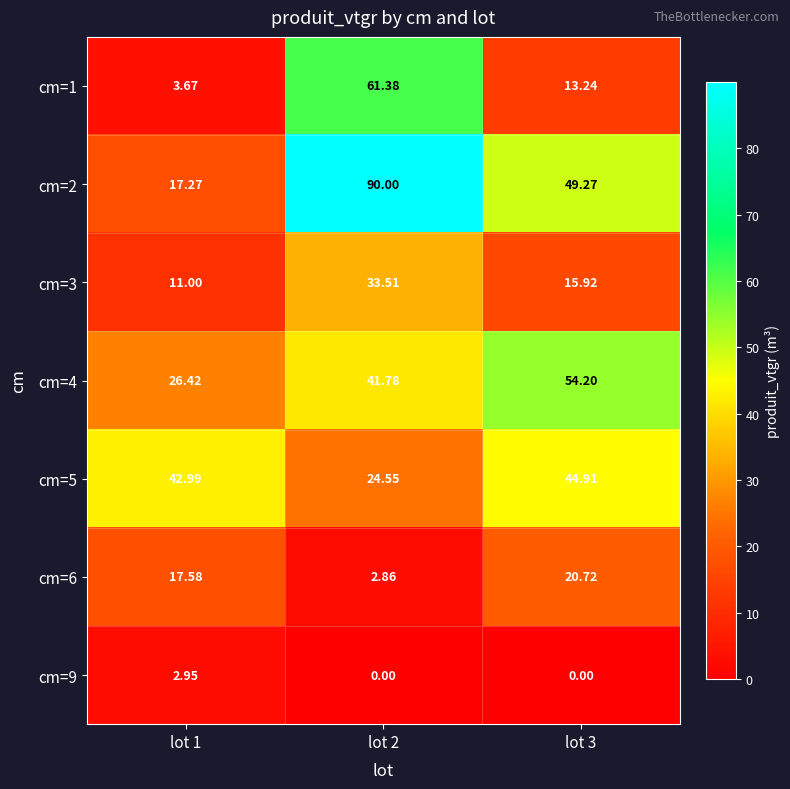

Is the value of cm=2 at lot 1 greater than the value of cm=1 at lot 3?

Yes